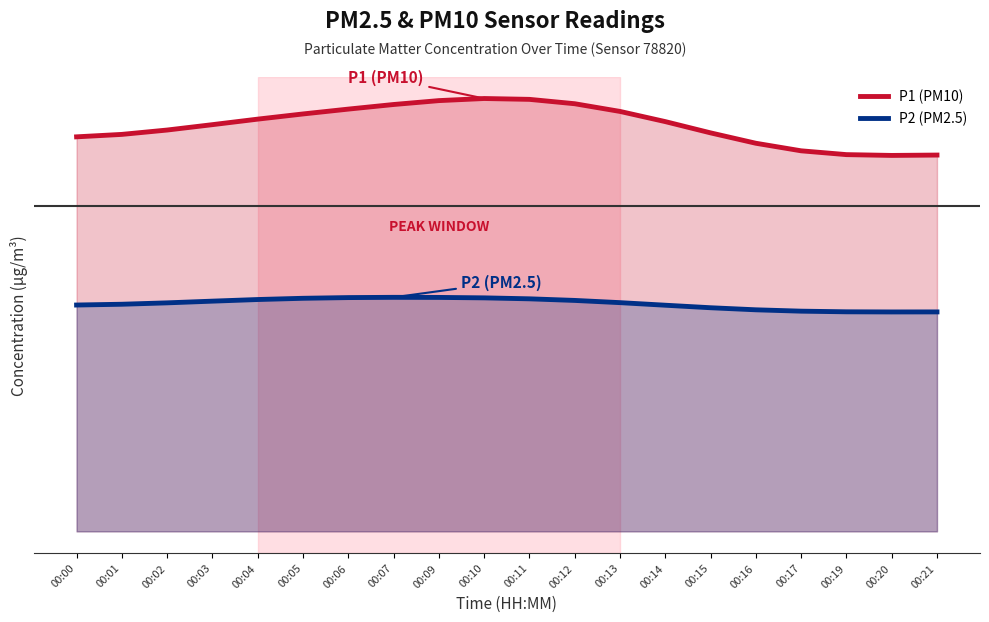

What is the value of the P1 (PM10) point at the 16th from the left?

19.7